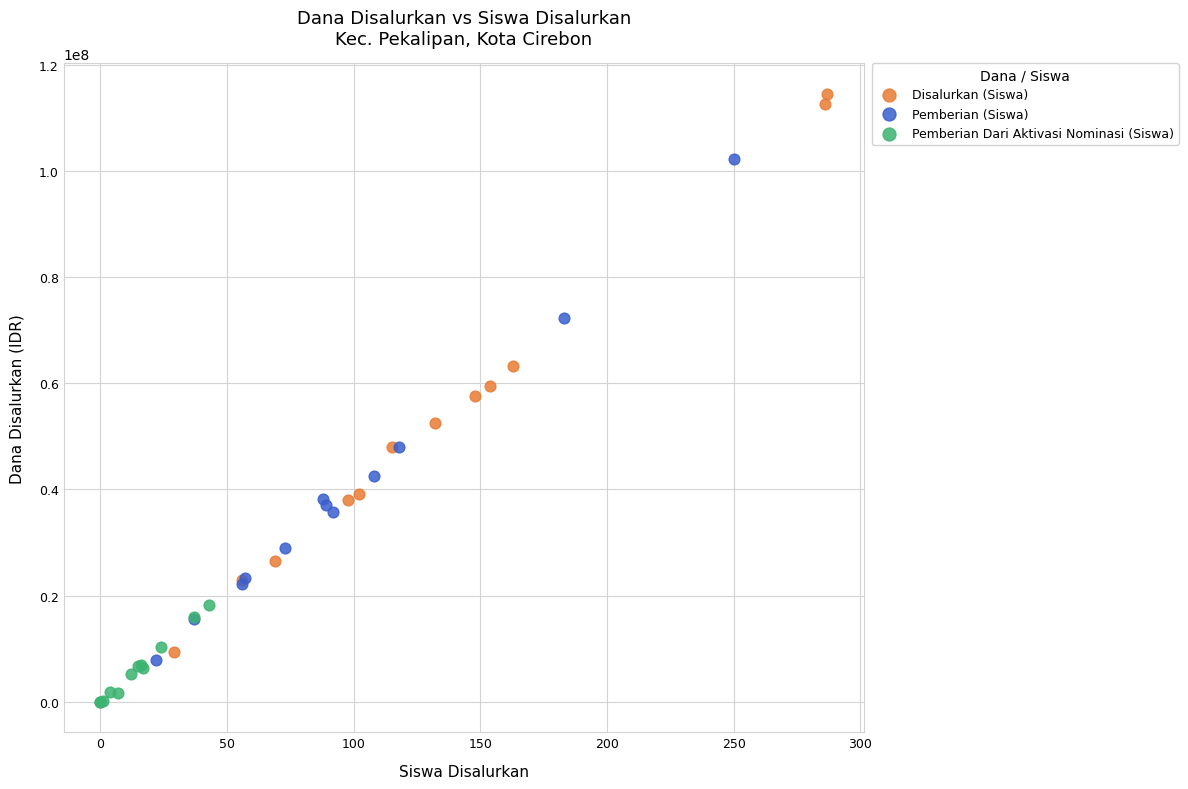

Which series contains the lowest Y value?

Pemberian Dari Aktivasi Nominasi (Siswa)